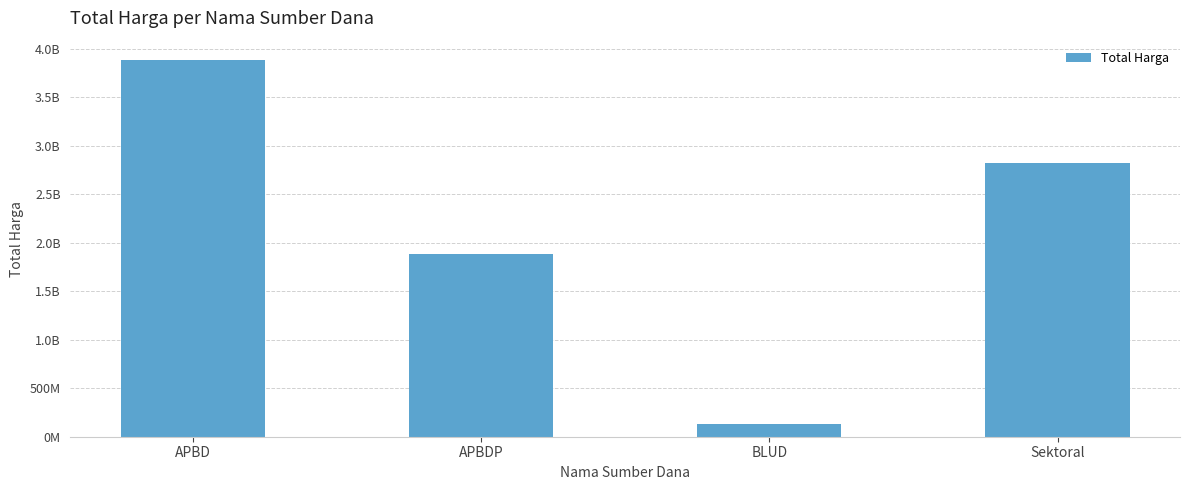

Rank the categories by value from highest to lowest.

APBD, Sektoral, APBDP, BLUD